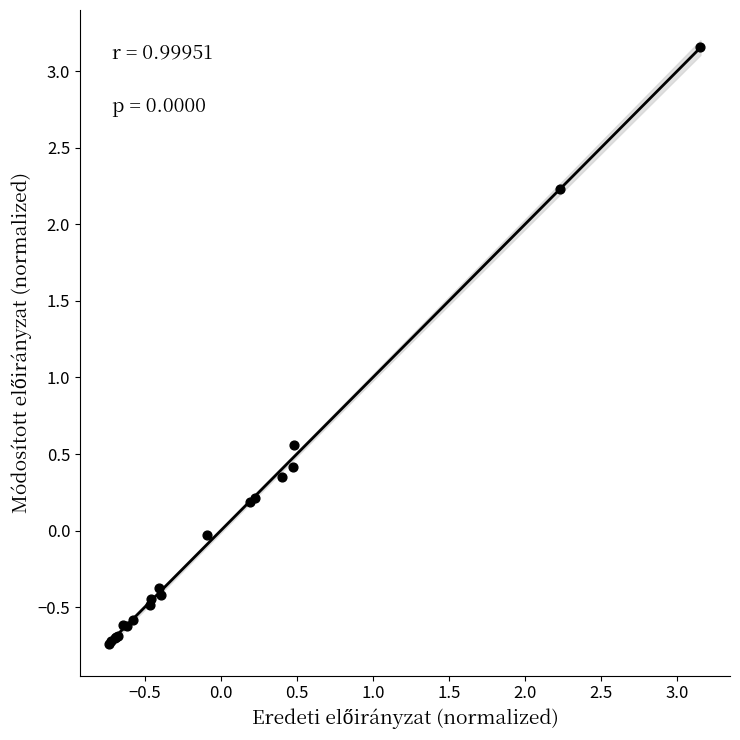

What Y value in the scatter plot is closest to 1?

0.6